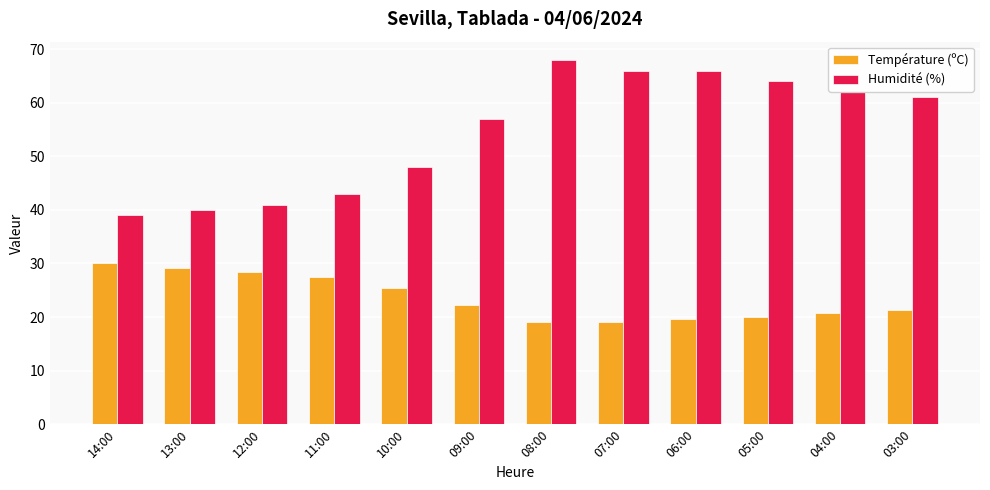

The Humidité (%) series shows 15.4 at 05:00. True or false?

False